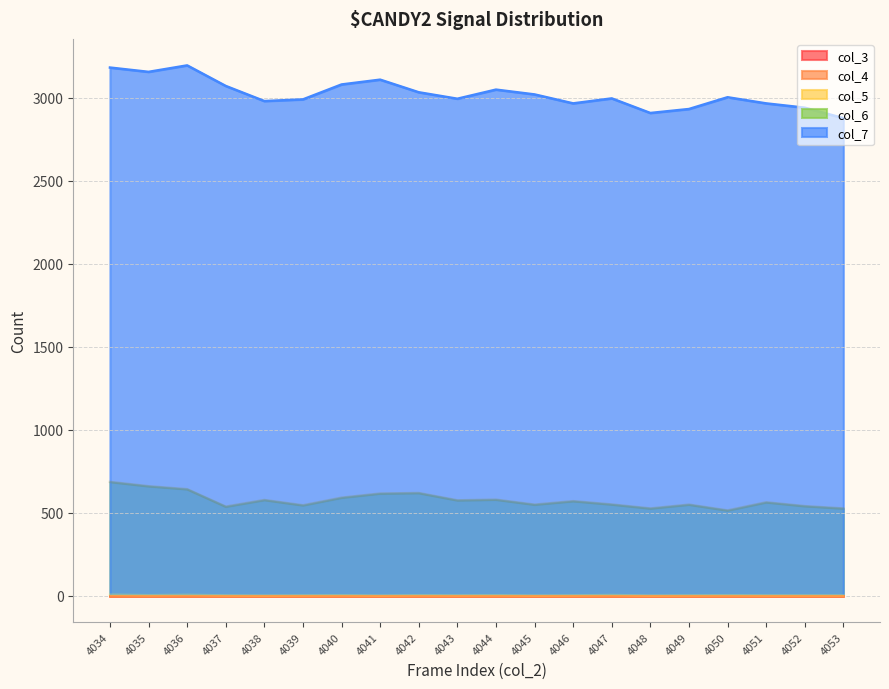

Which category has the highest value across all series?

4036